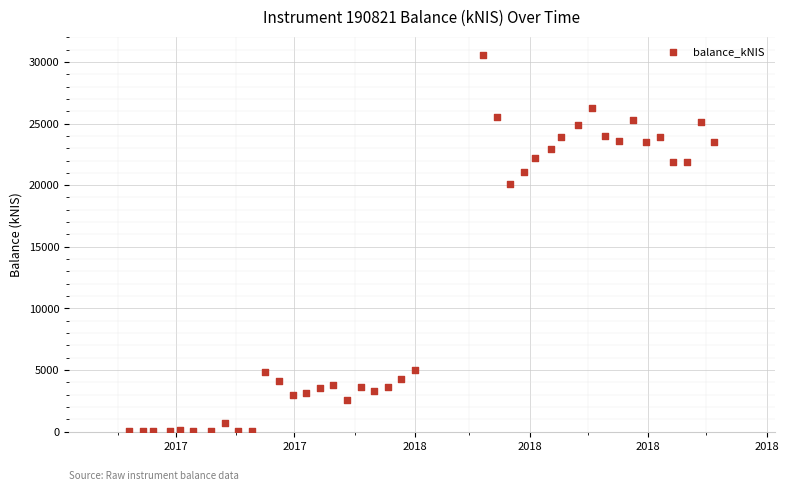

What is the range of Y values (max minus min)?

30509.5